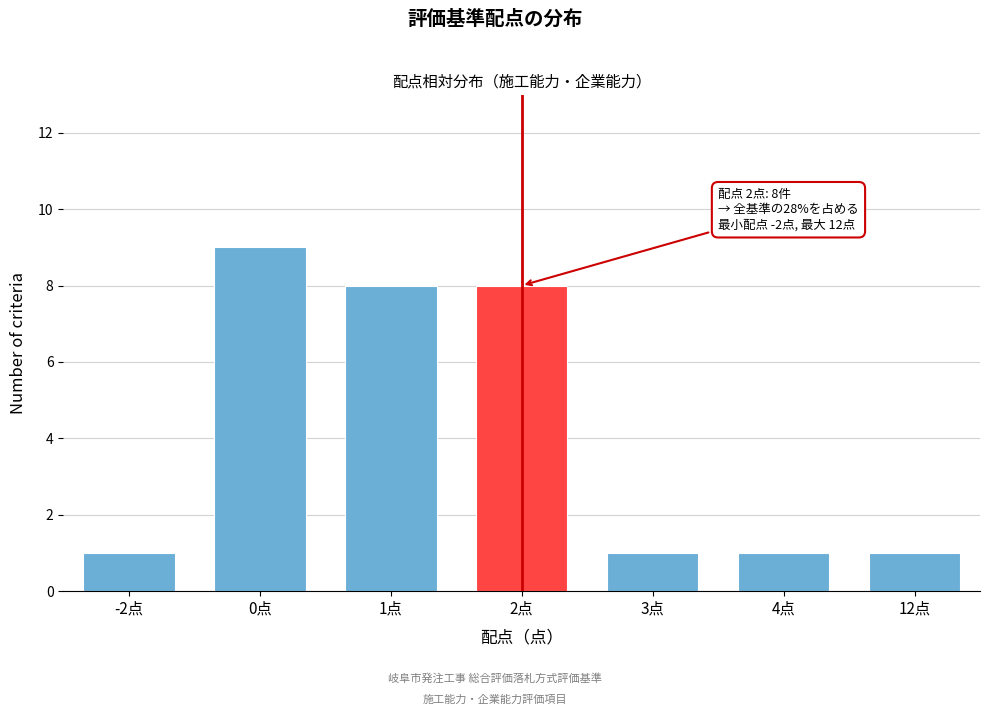

Reading left to right, transcribe all the data shown in this chart.

-2点=1	0点=9	1点=8	2点=8	3点=1	4点=1	12点=1